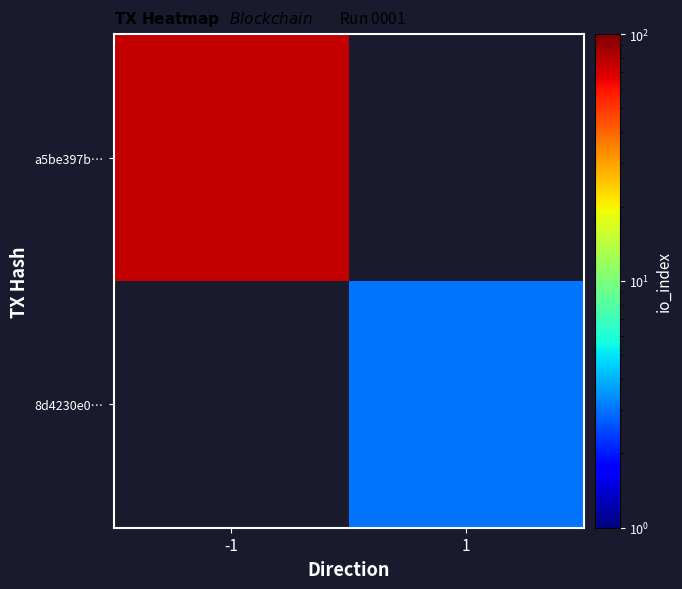

The a5be397b… series shows 76.0 at -1. True or false?

True